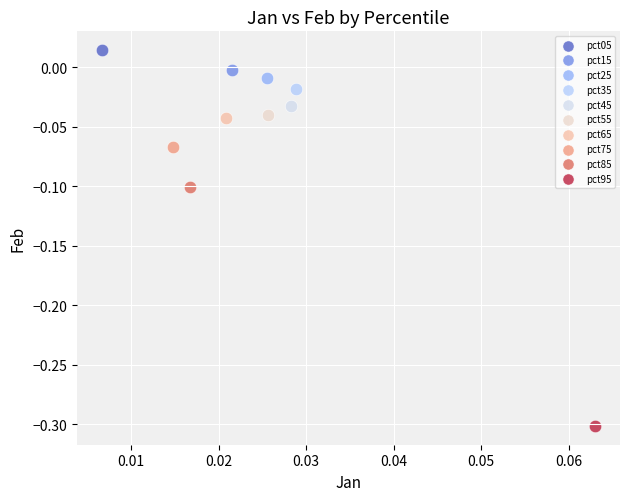

What are all the series names shown in the legend?

pct05, pct15, pct25, pct35, pct45, pct55, pct65, pct75, pct85, pct95